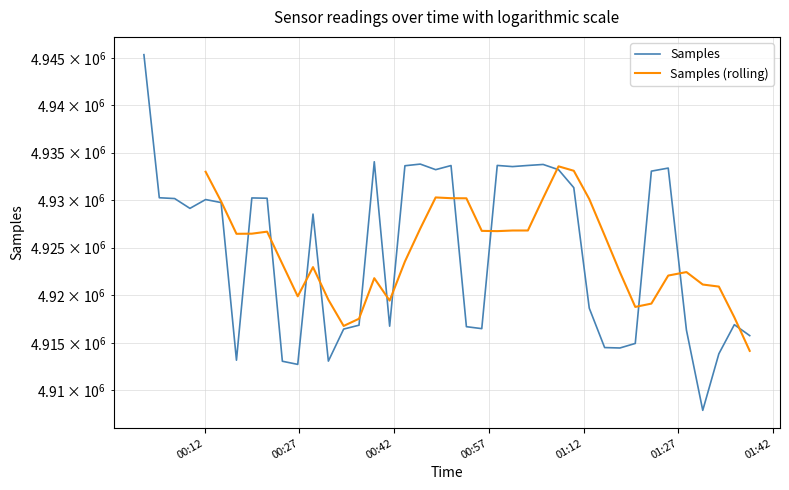

The value at 17 is 3080253. True or false?

False